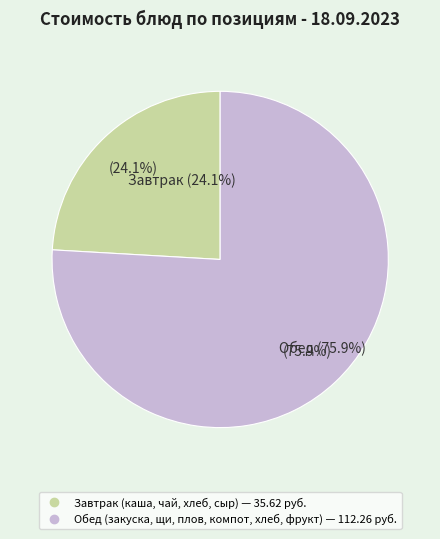

Combined, do хлеб пшеничный (обед) and компот из сухофруктов account for over 50%?

No